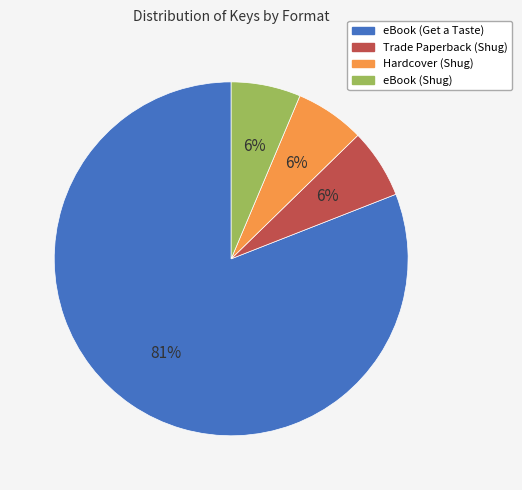

How many slices are in this pie chart?

4